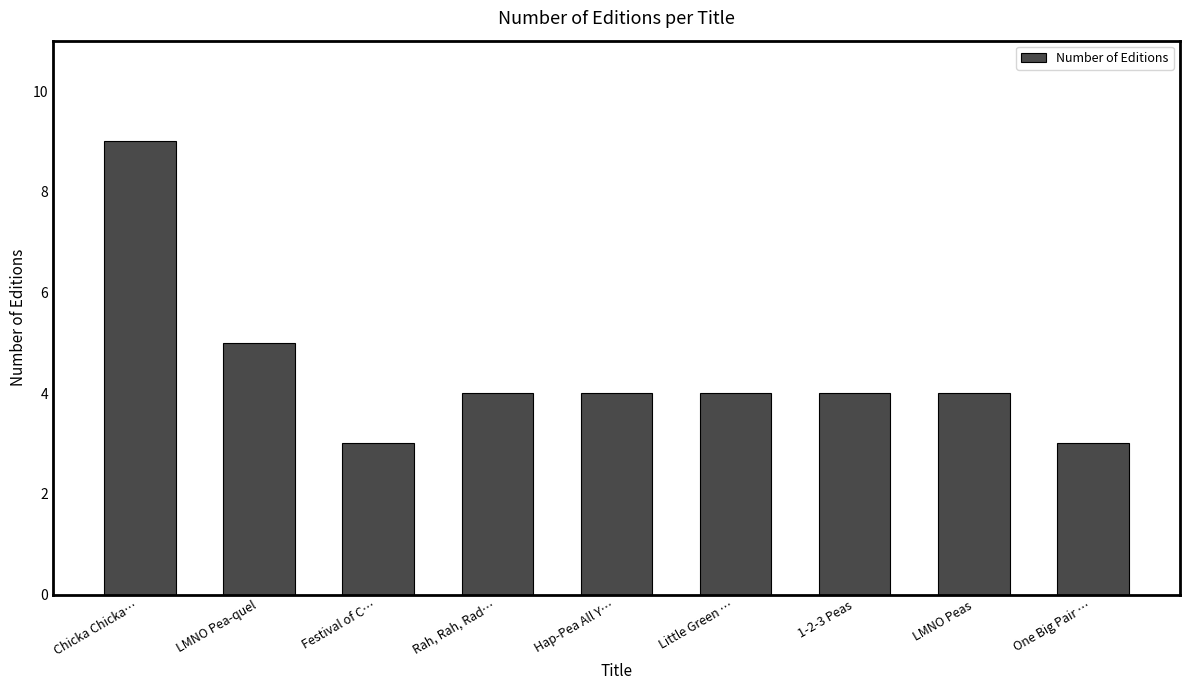

What is the label of the 6th bar from the left?

Little Green …